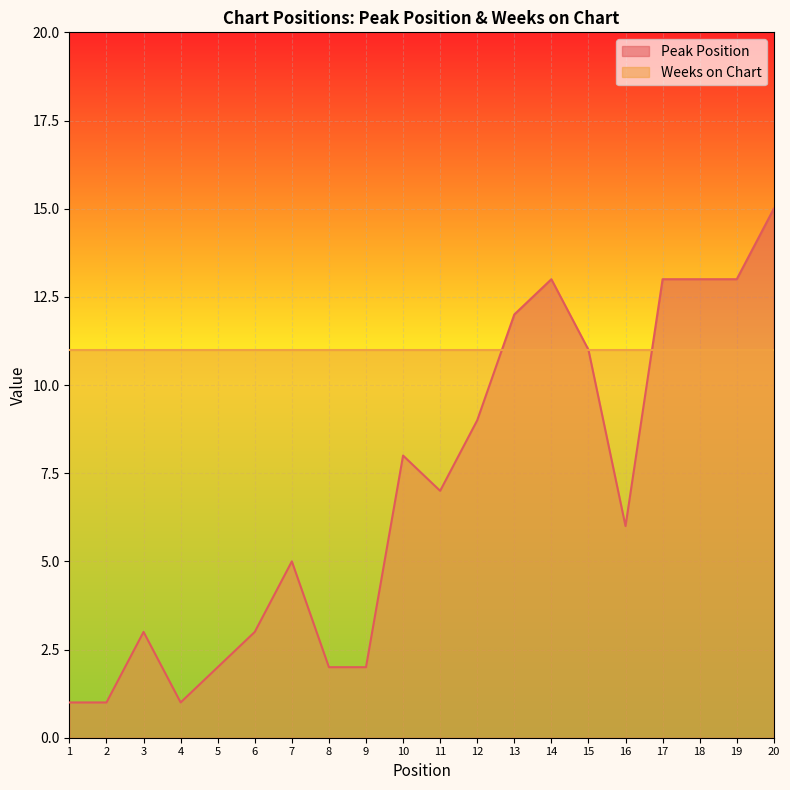

Reading right to left, extract all data points from this chart.

20=15	19=13	18=13	17=13	16=6	15=11	14=13	13=12	12=9	11=7	10=8	9=2	8=2	7=5	6=3	5=2	4=1	3=3	2=1	1=1